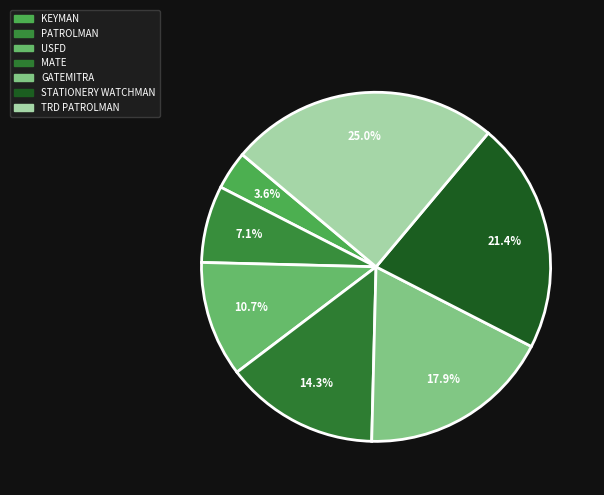

To the nearest percent, what portion does TRD PATROLMAN represent?

25%